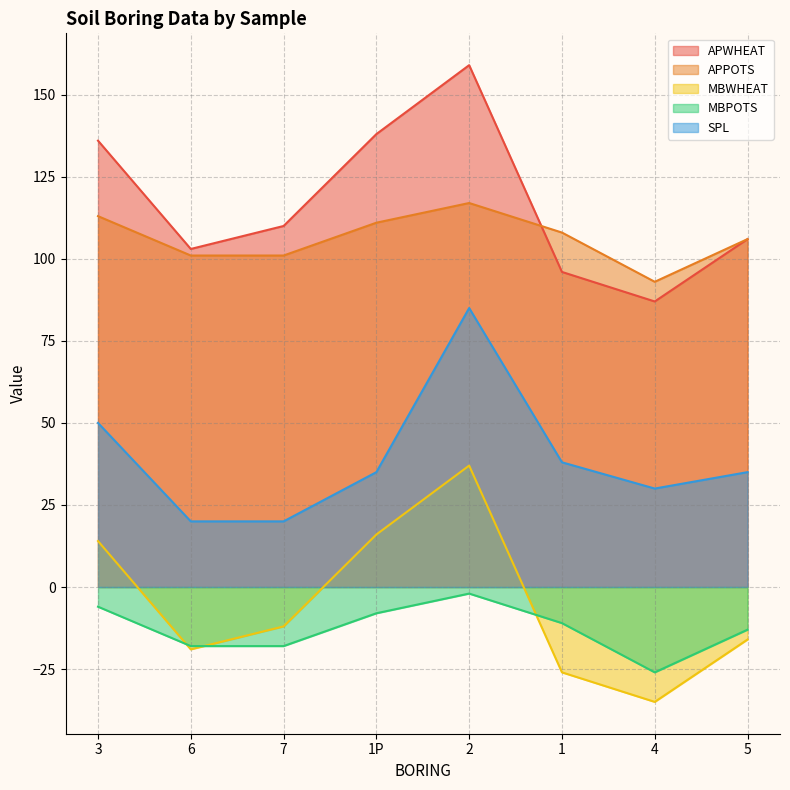

At which label does SPL reach its minimum?

6